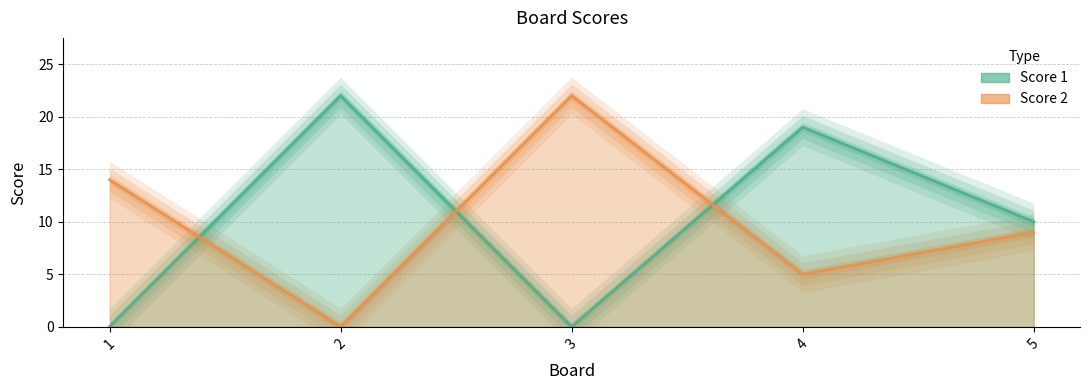

Is it true that Score 1 equals 7 at 4?

False